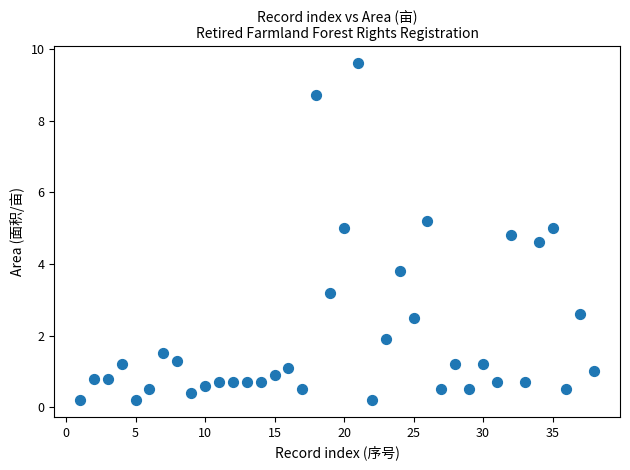

What is the range of Y values (max minus min)?

9.4